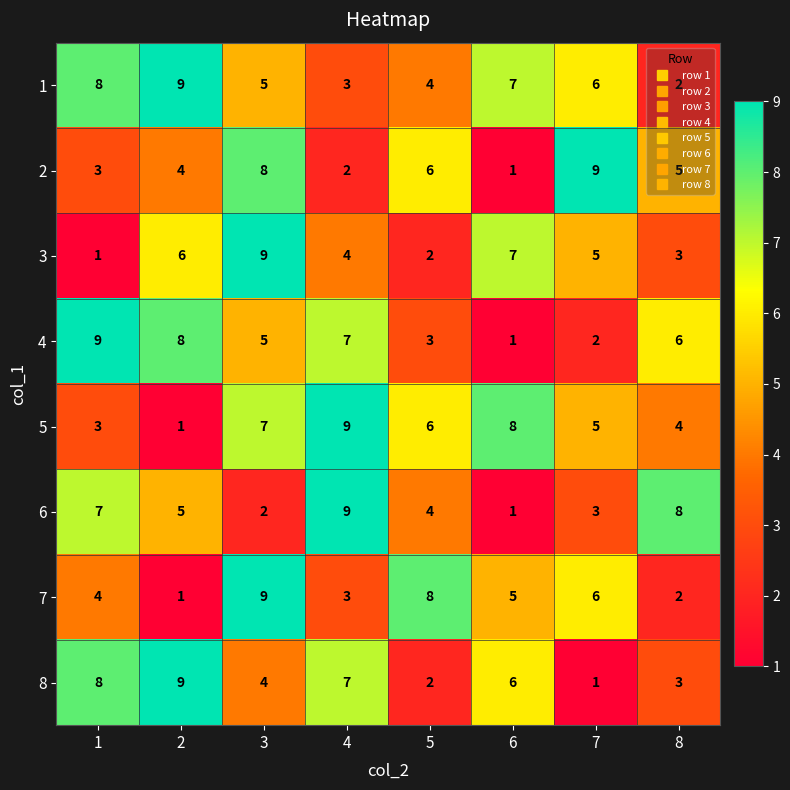

What is the greatest value displayed?

9